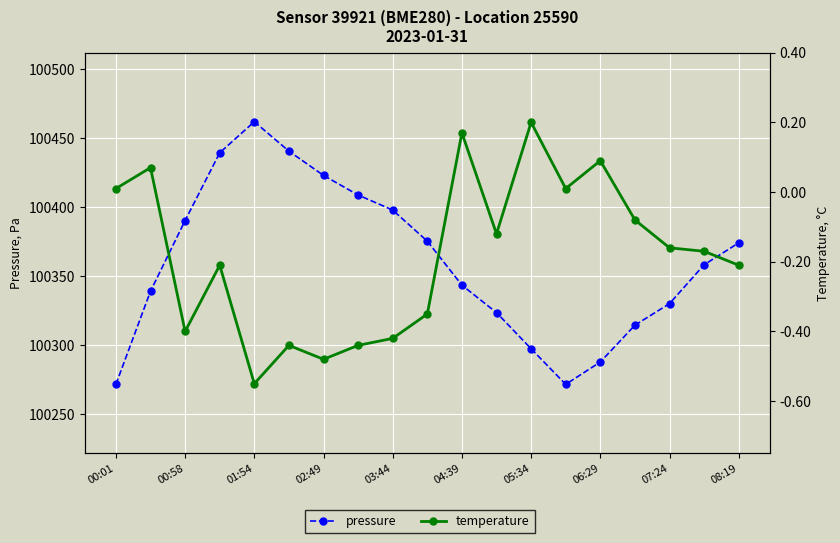

Between 04:39 and 16, which series saw the biggest shift?

pressure